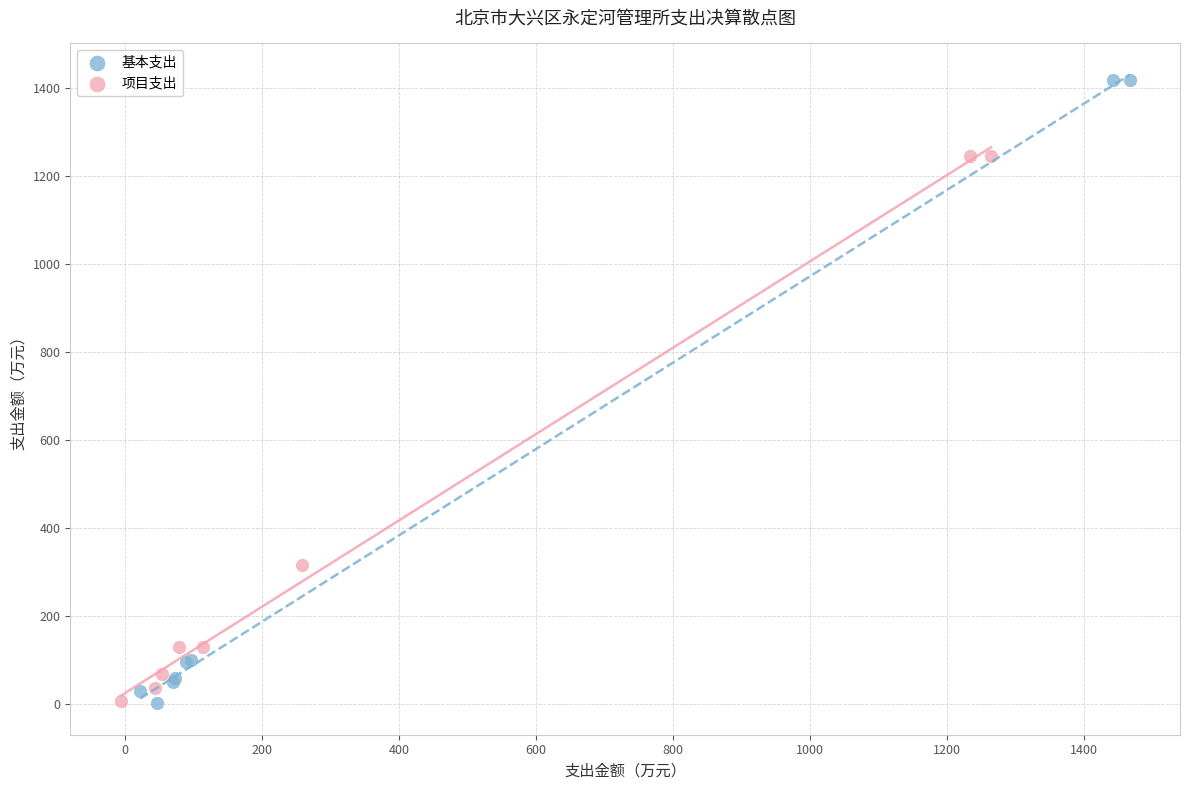

Which series contains the highest Y value?

基本支出